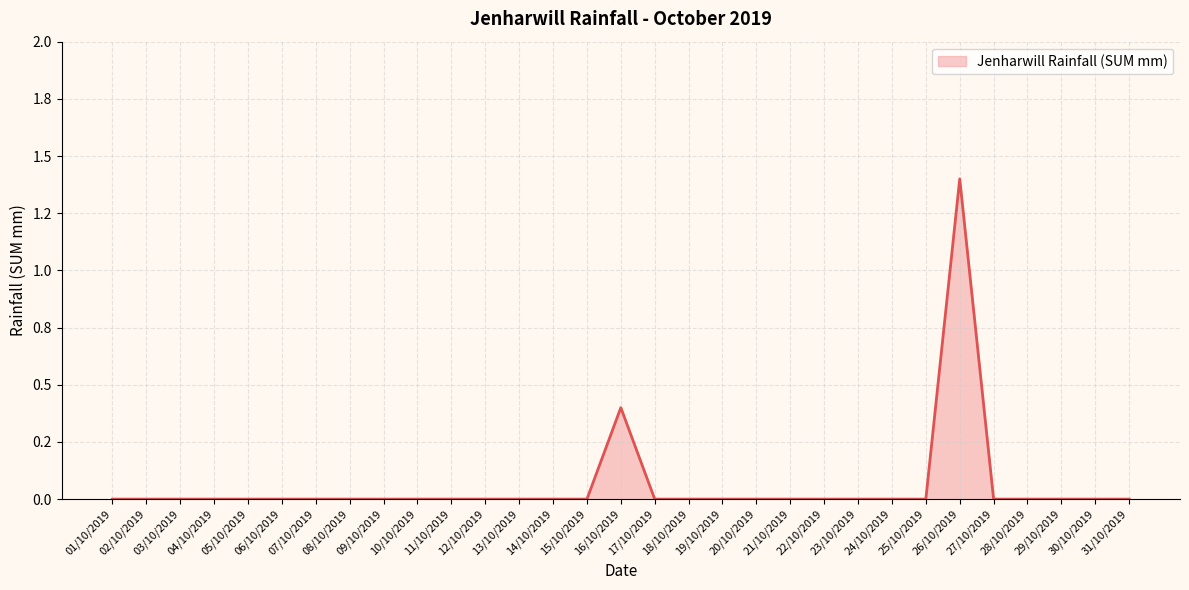

Does the chart display data point markers on the line(s)?

No